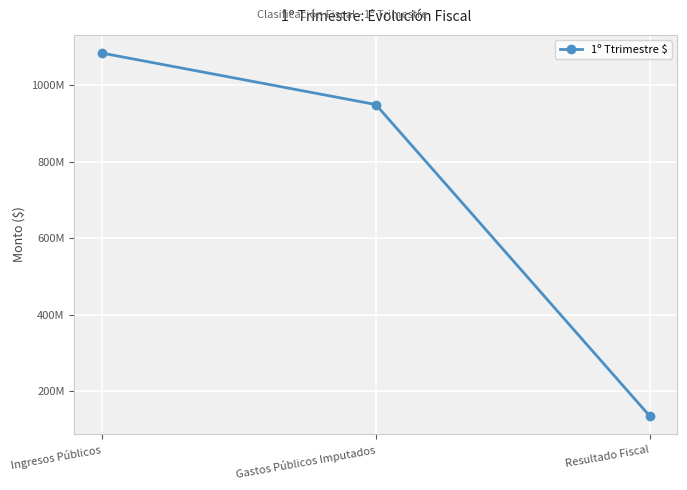

Rank the categories by value from highest to lowest.

Ingresos Públicos, Gastos Públicos Imputados, Resultado Fiscal